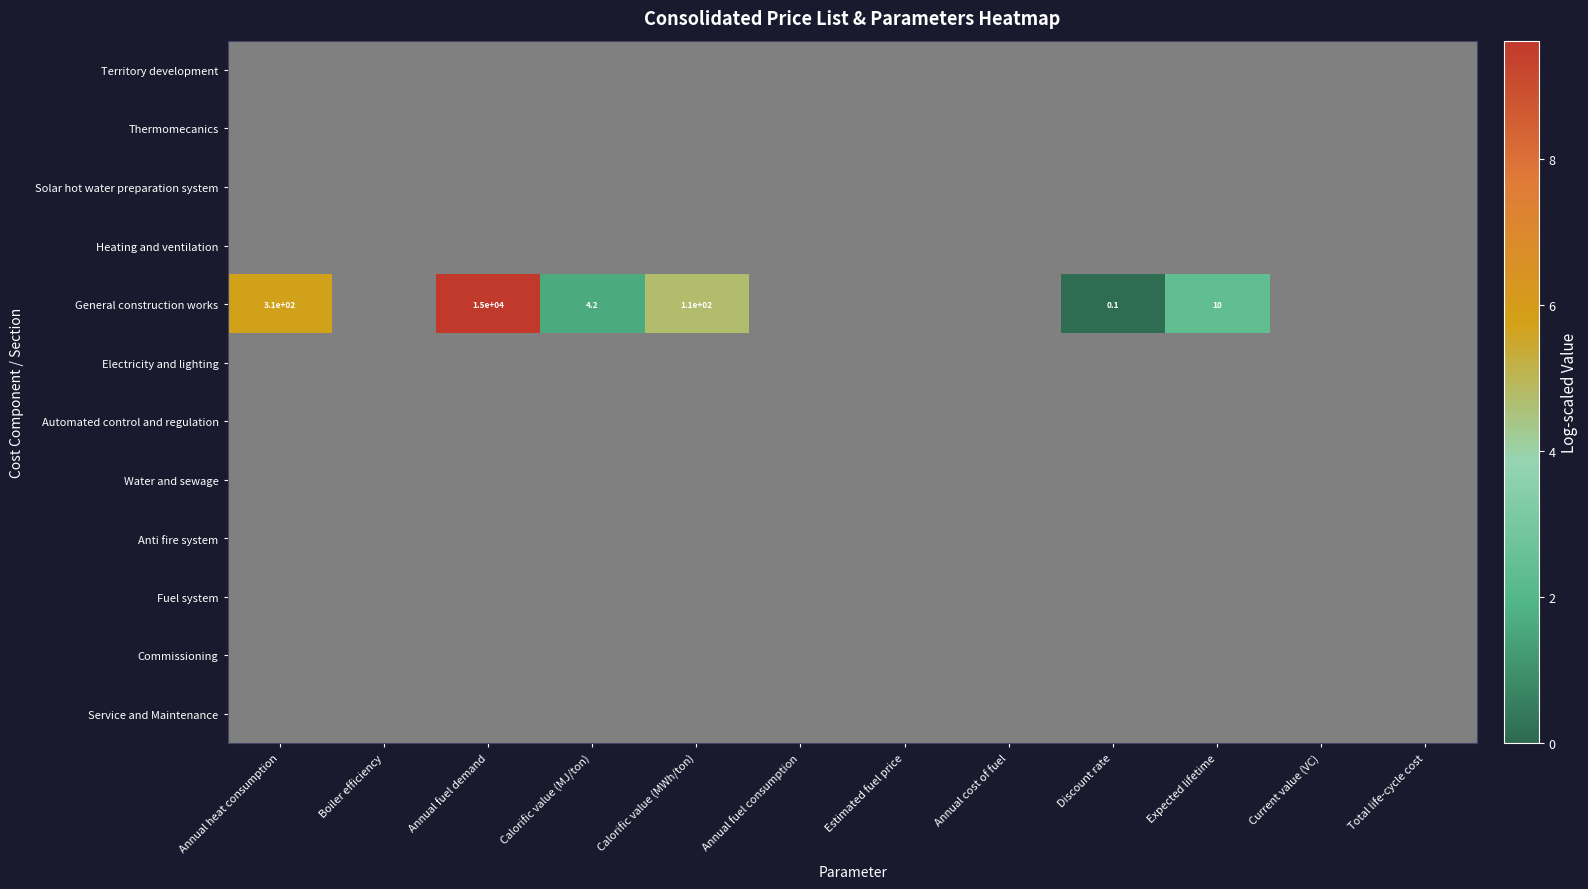

What is the maximum value for General construction works?

9.6